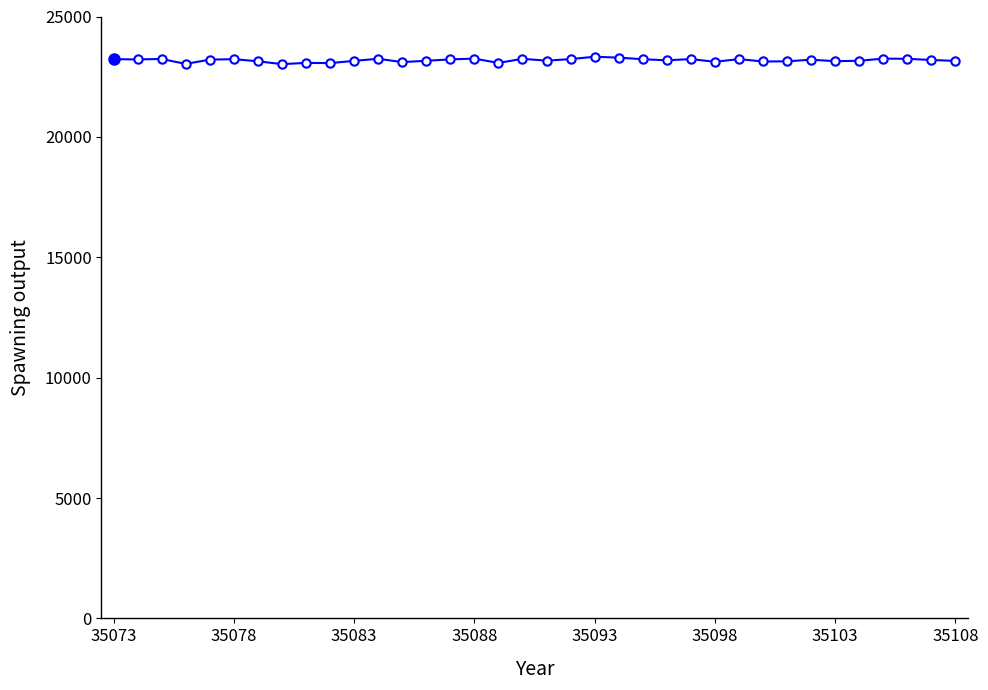

What is the value of the 31st point from the left?

23144